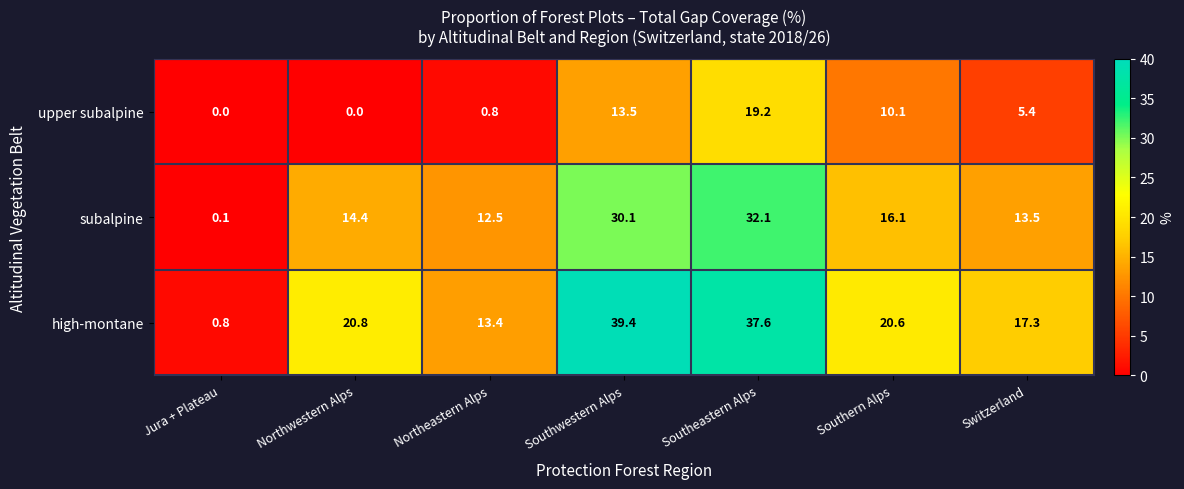

Which series changed the most between Northeastern Alps and Southern Alps?

upper subalpine